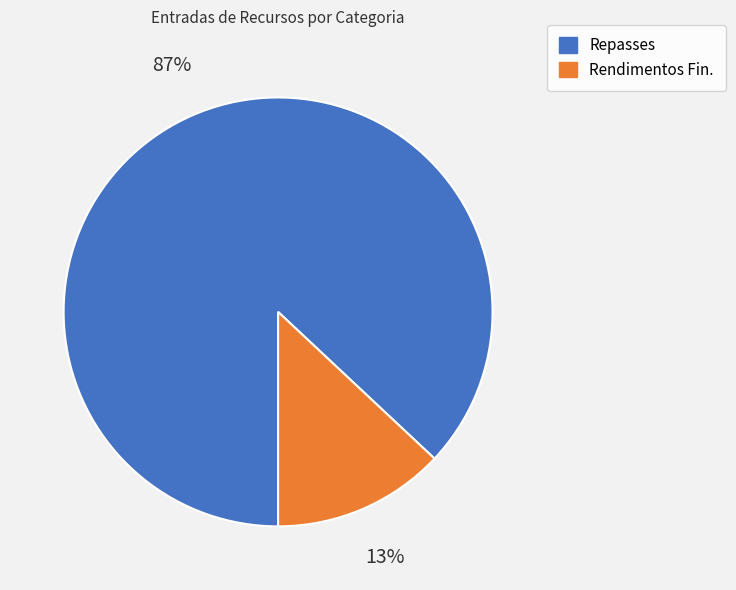

What is the largest slice in the pie chart?

Repasses